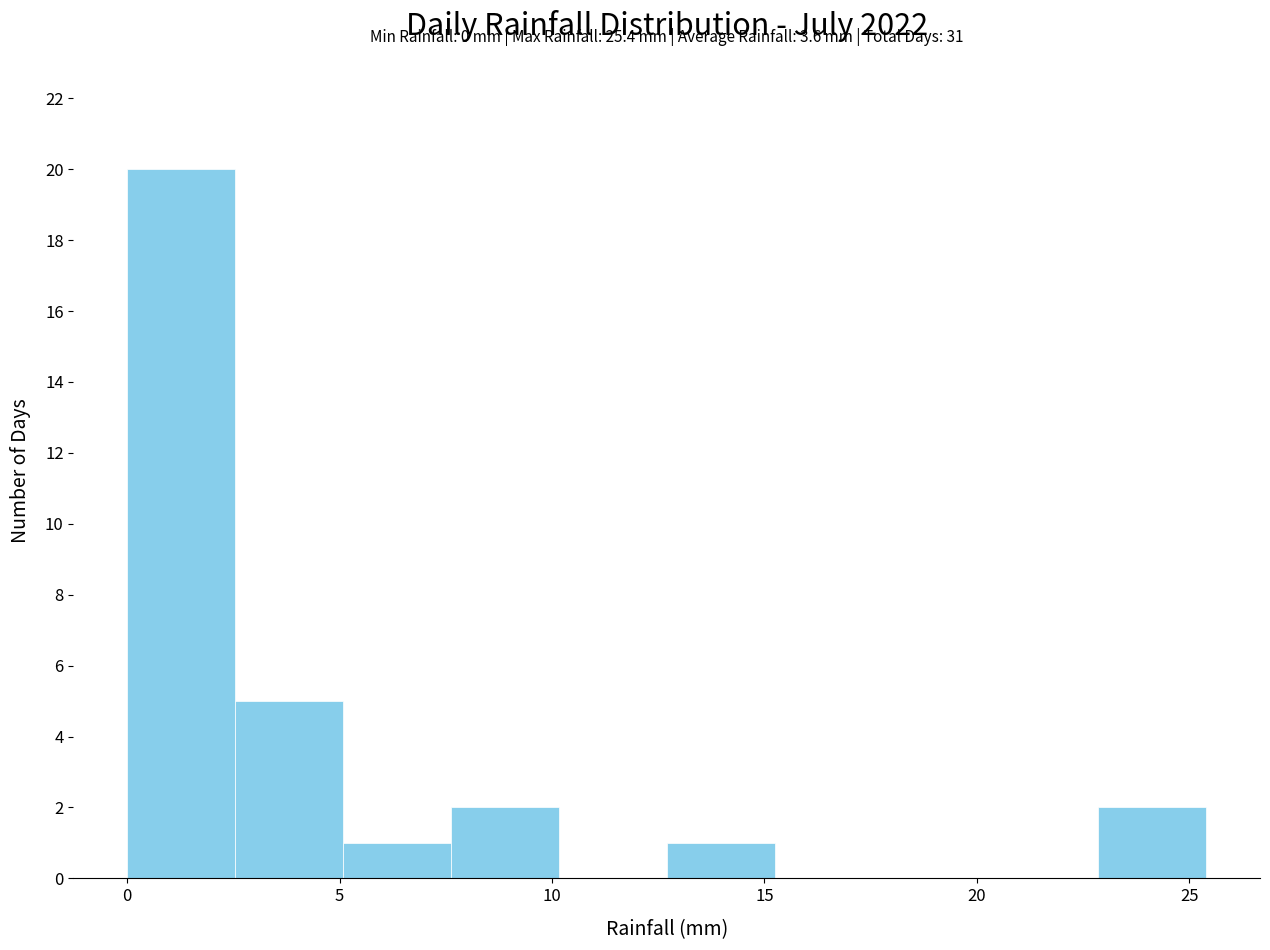

Which range on the x-axis has the tallest bar?

0.0 to 2.5